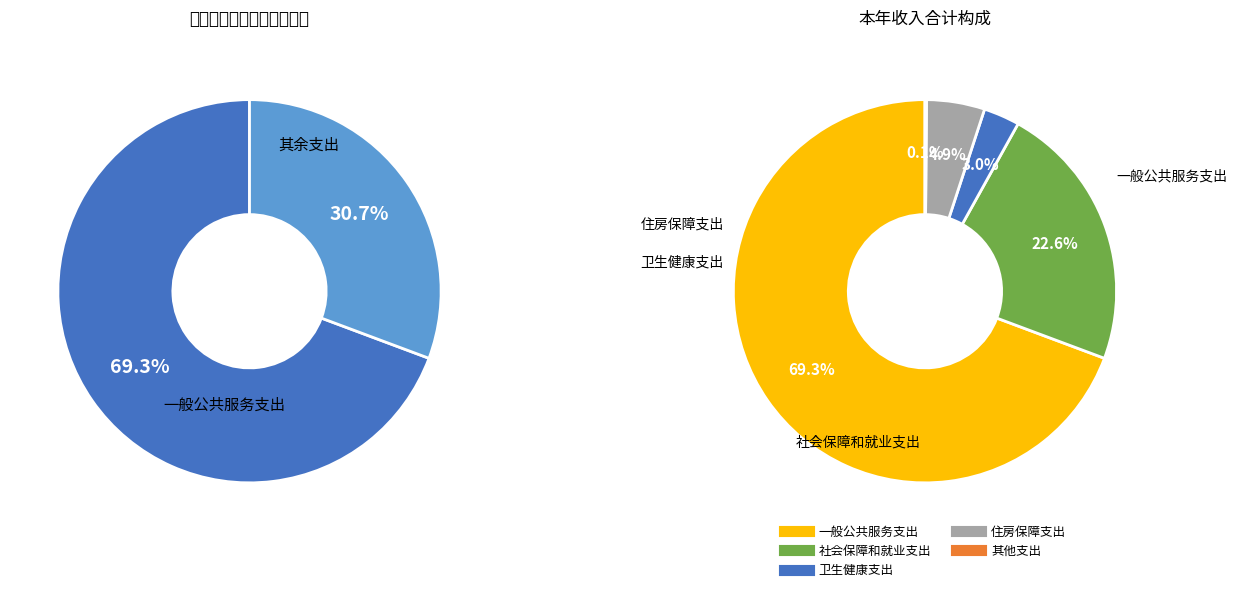

To the nearest percent, what is the difference between the 一般公共服务支出 and 卫生健康支出 slice percentages?

66%